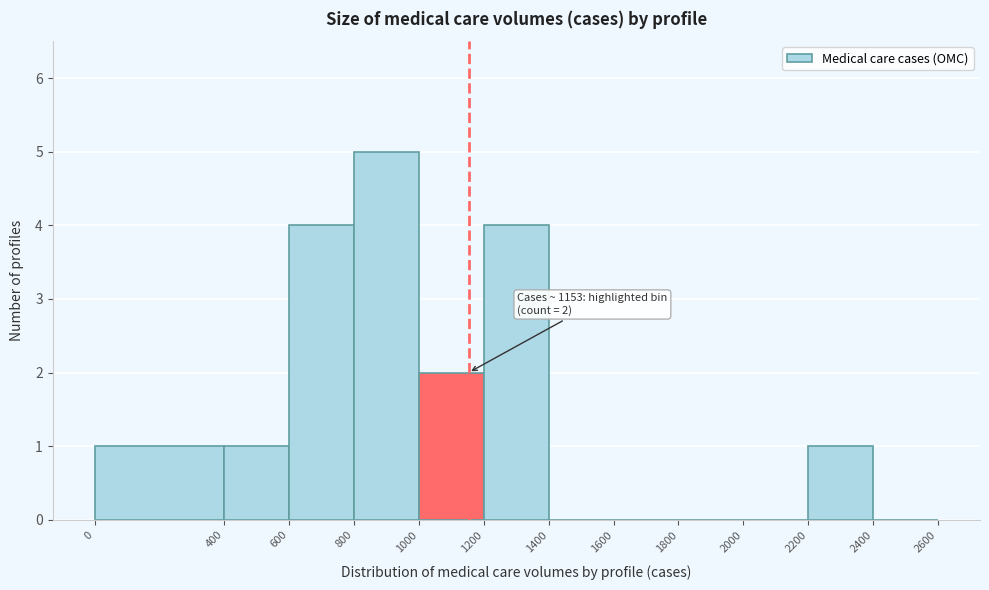

Over which range of the x-axis is the bar tallest?

800 to 1000